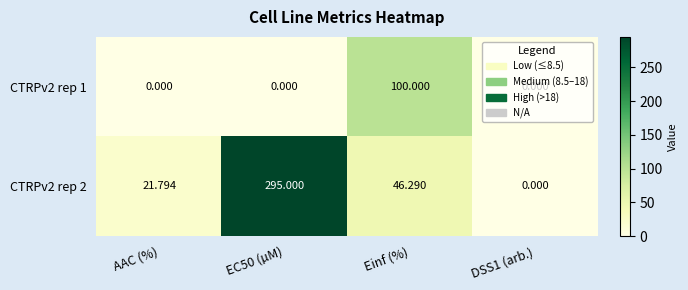

Count the number of data series in this chart.

2